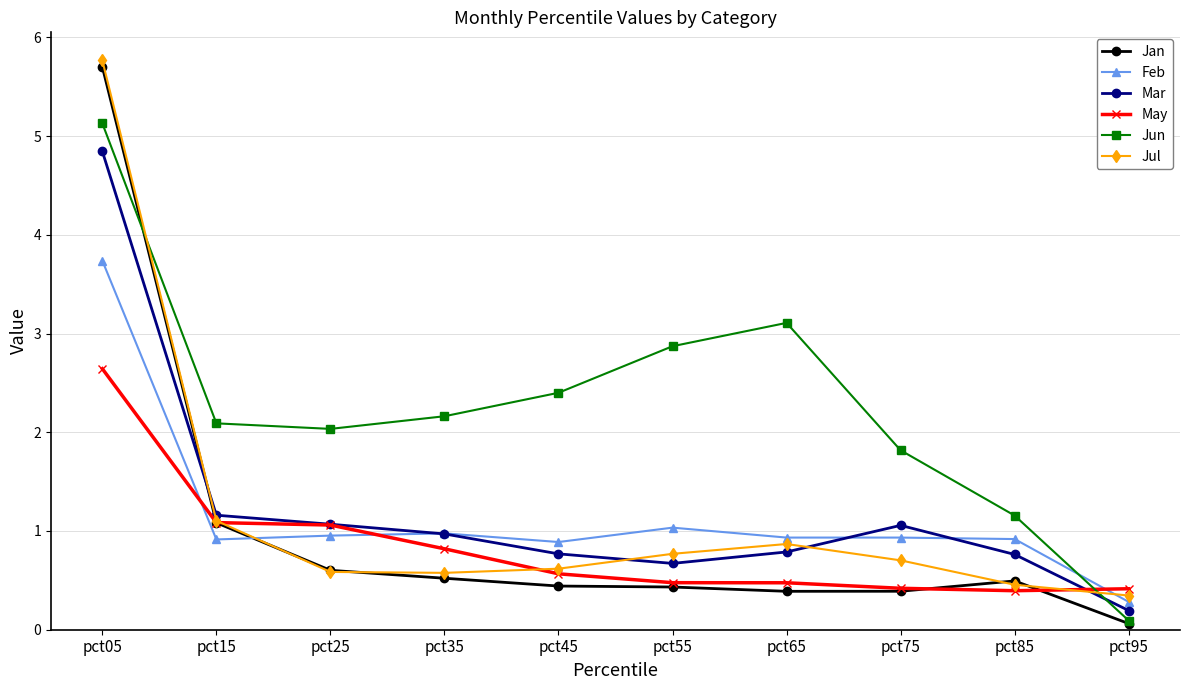

What is the average value of the Jan series?

1.0